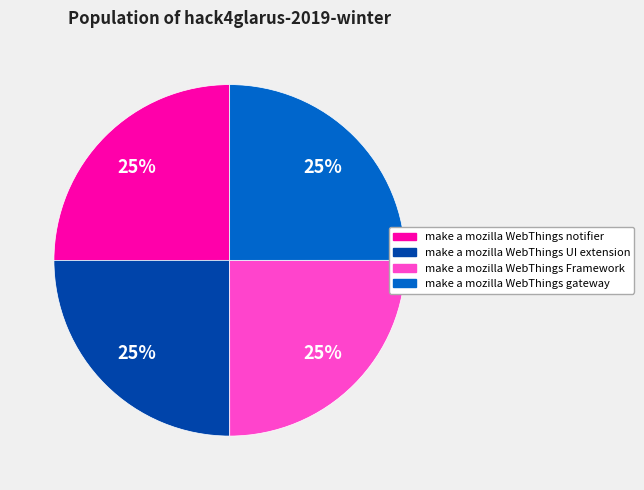

To the nearest percent, what is the average slice percentage?

25%